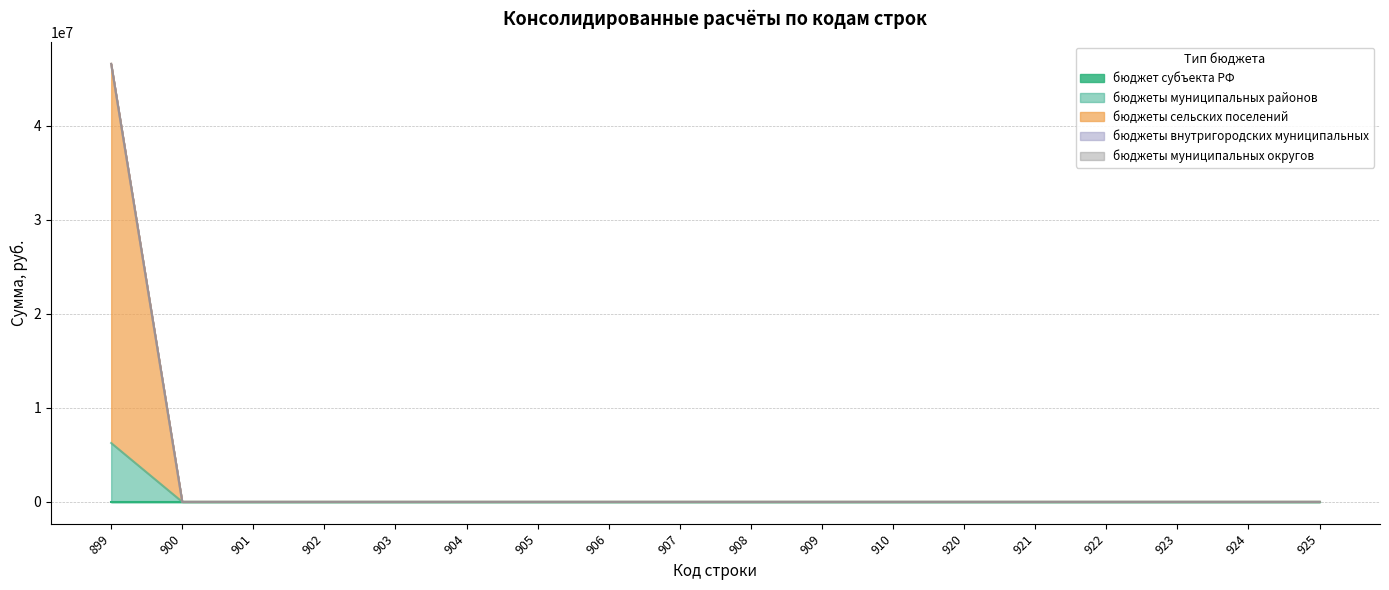

Which series has the widest spread of values?

бюджеты сельских поселений